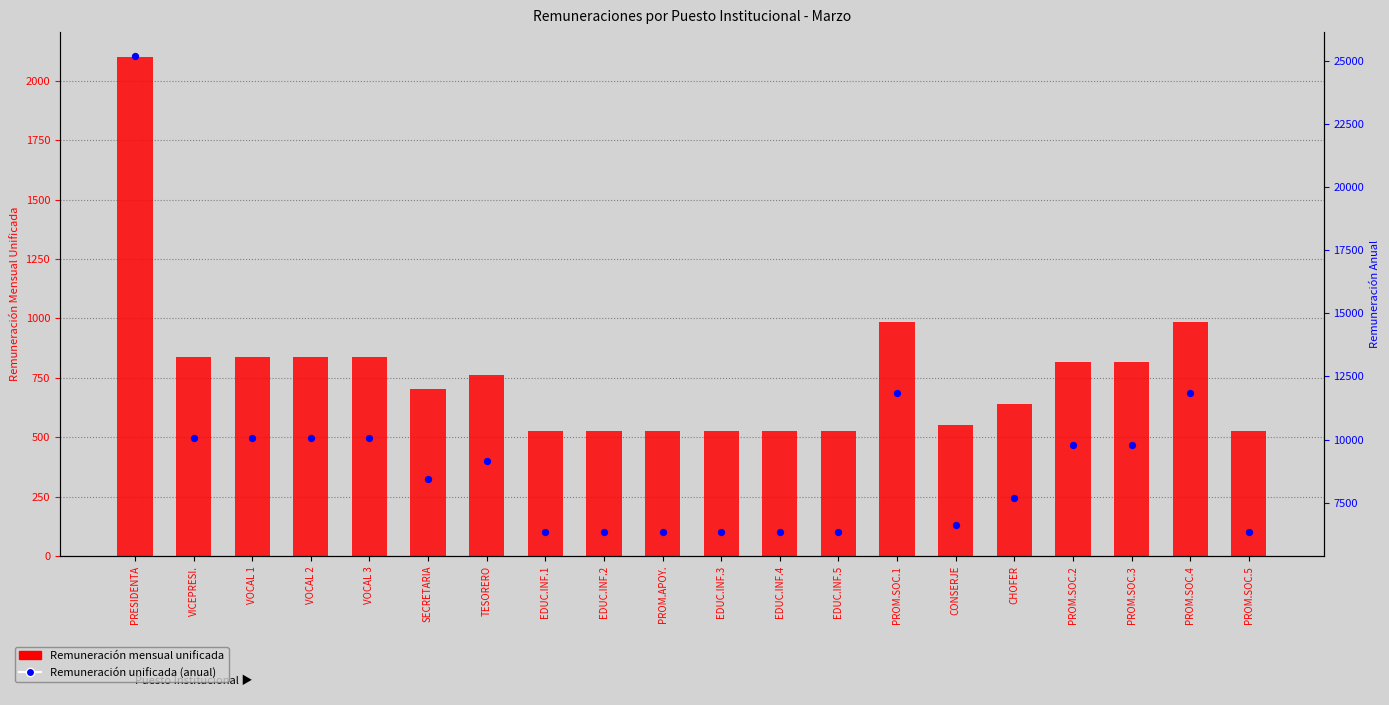

What are all the series names shown in the legend?

Remuneración mensual unificada, Remuneración unificada (anual)